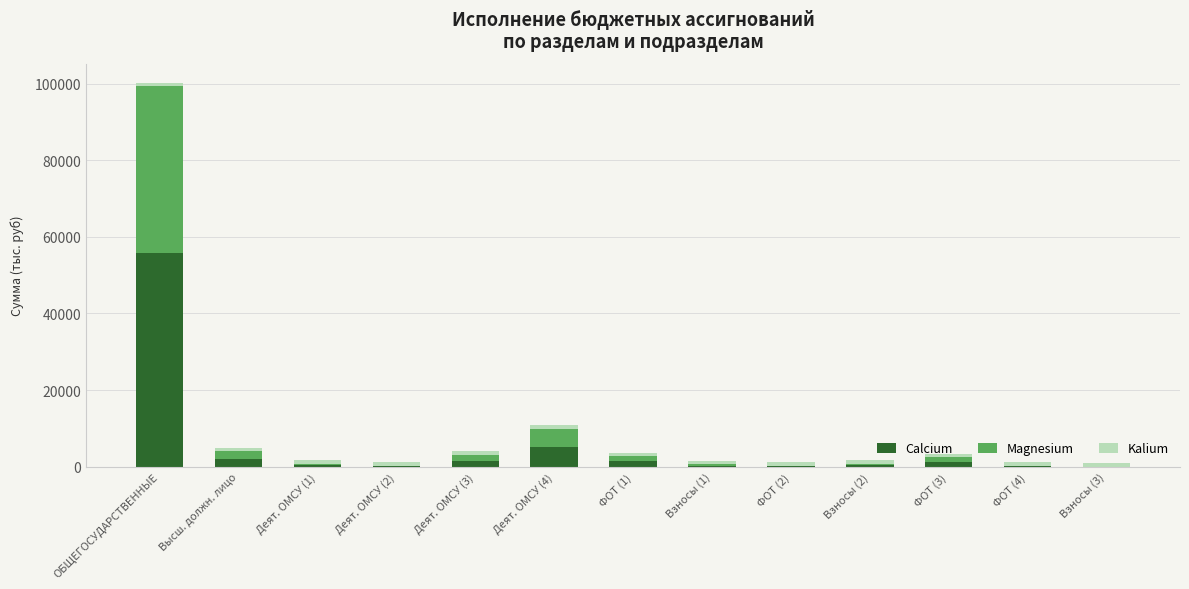

How many data points in Calcium are above 363?

7